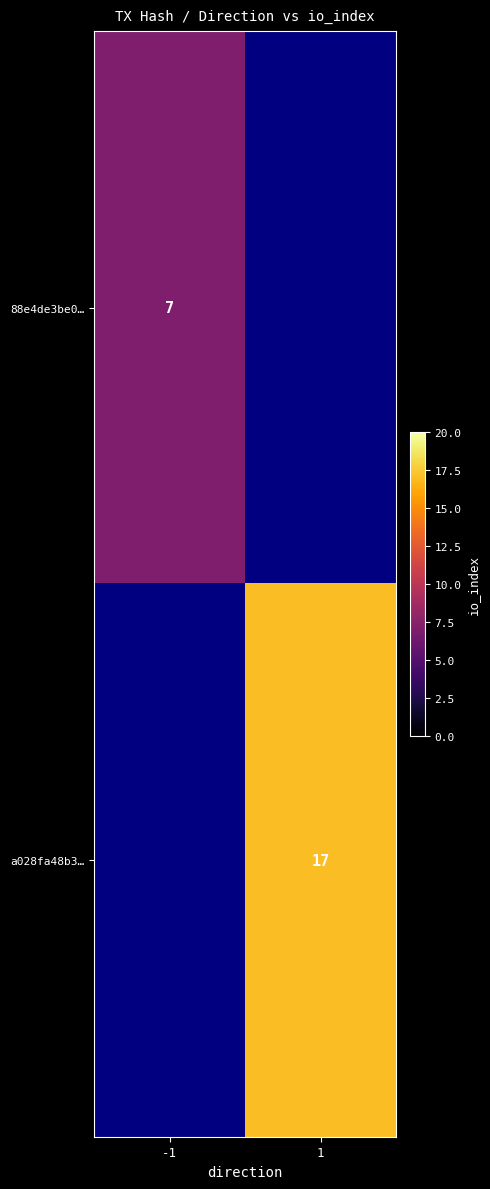

The value of a028fa48b3… at 1 is 17. True or false?

True